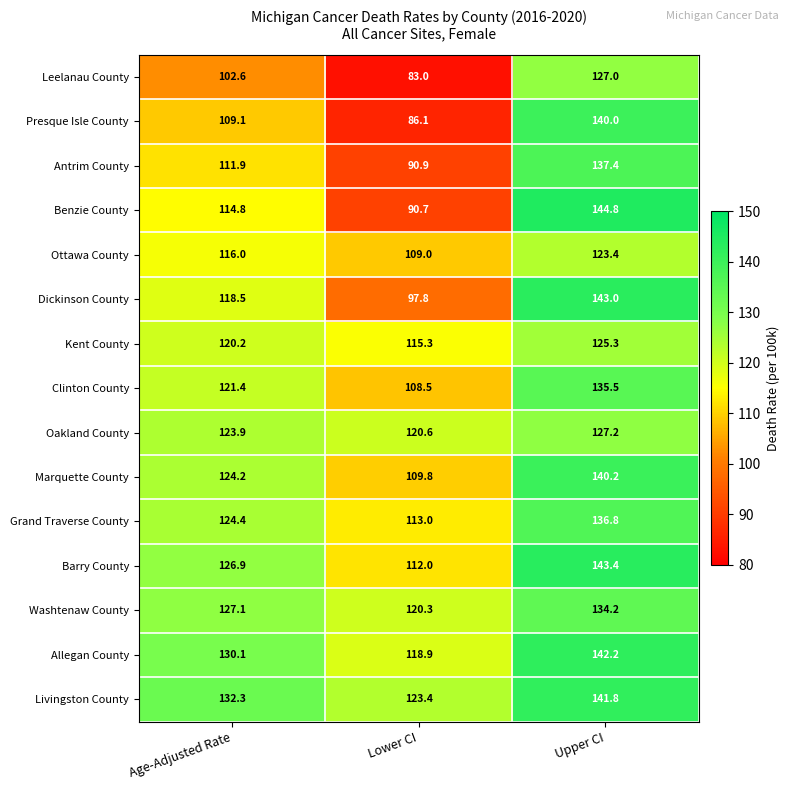

How many values in the Marquette County series are below 124?

1